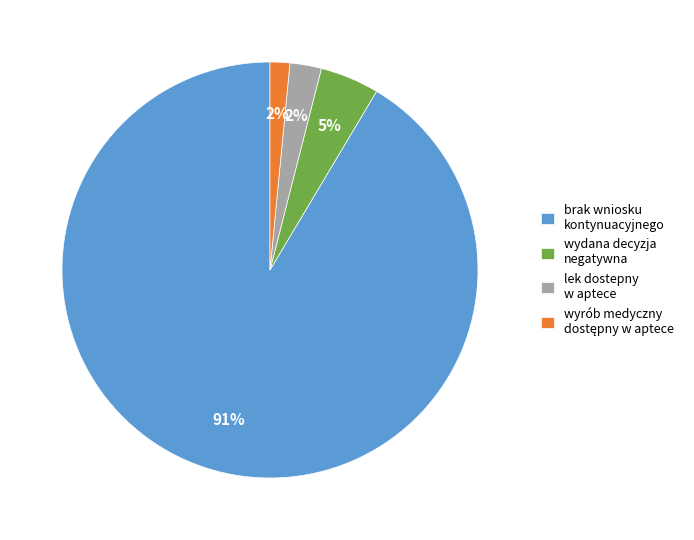

Between wydana decyzja negatywna and brak wniosku kontynuacyjnego, which is larger?

brak wniosku kontynuacyjnego